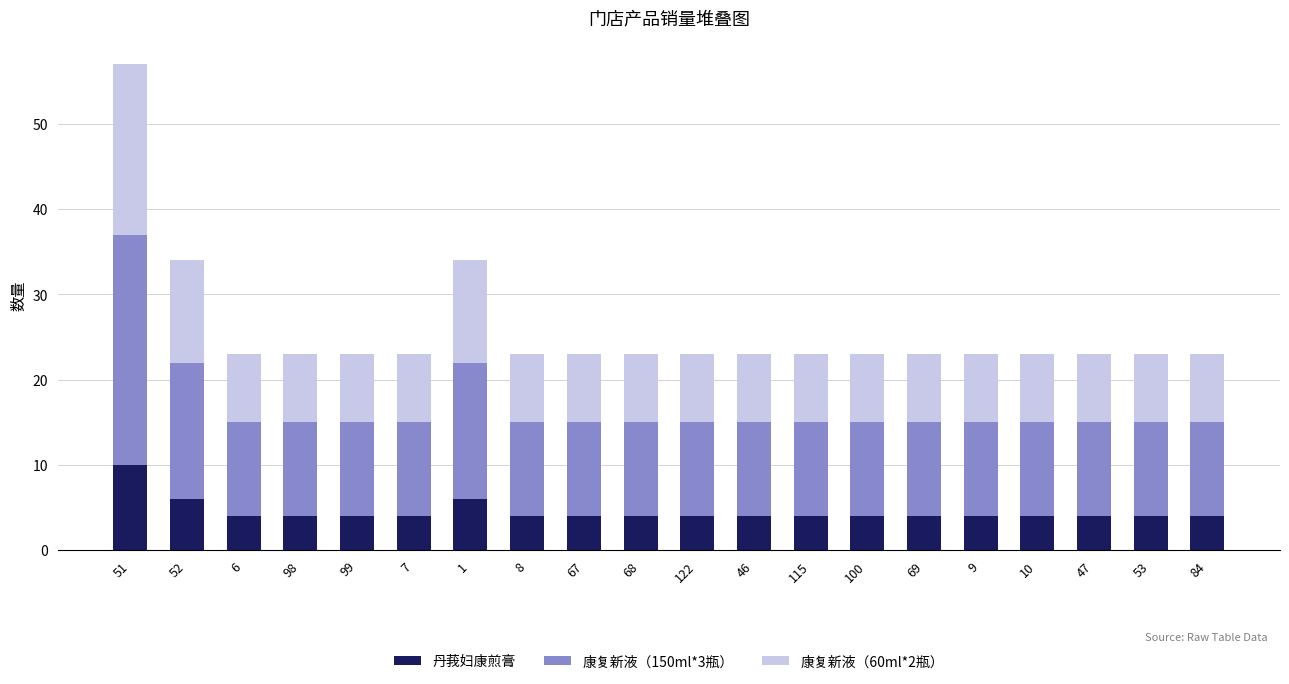

How many bars are there in total?

20